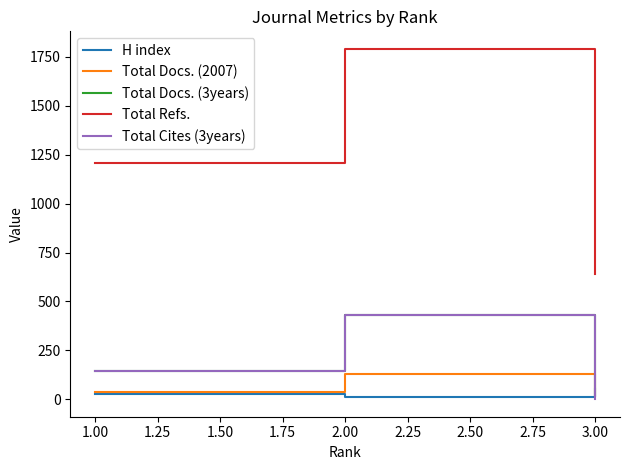

Which series has the largest range (max minus min)?

Total Refs.